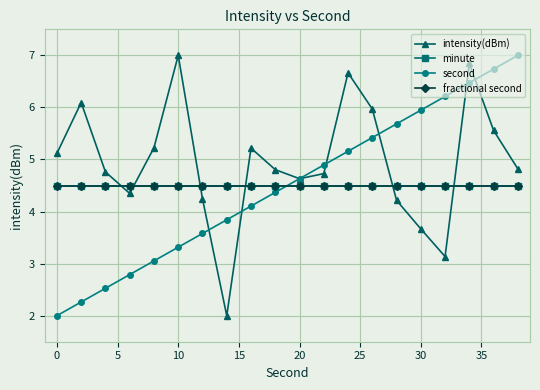

What are all the series names shown in the legend?

intensity(dBm), minute, second, fractional second